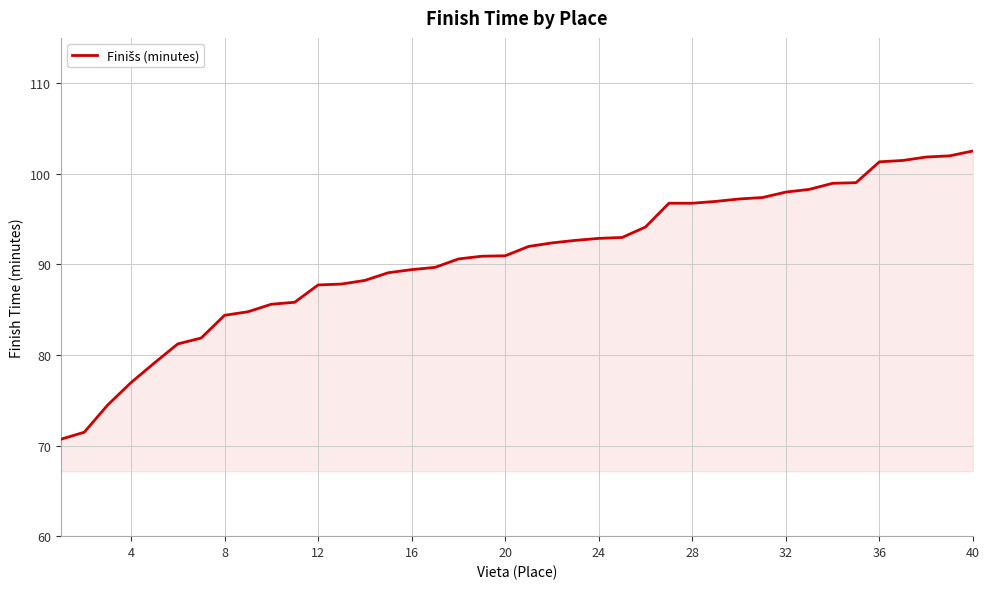

What is the difference between the maximum and minimum values?

31.8